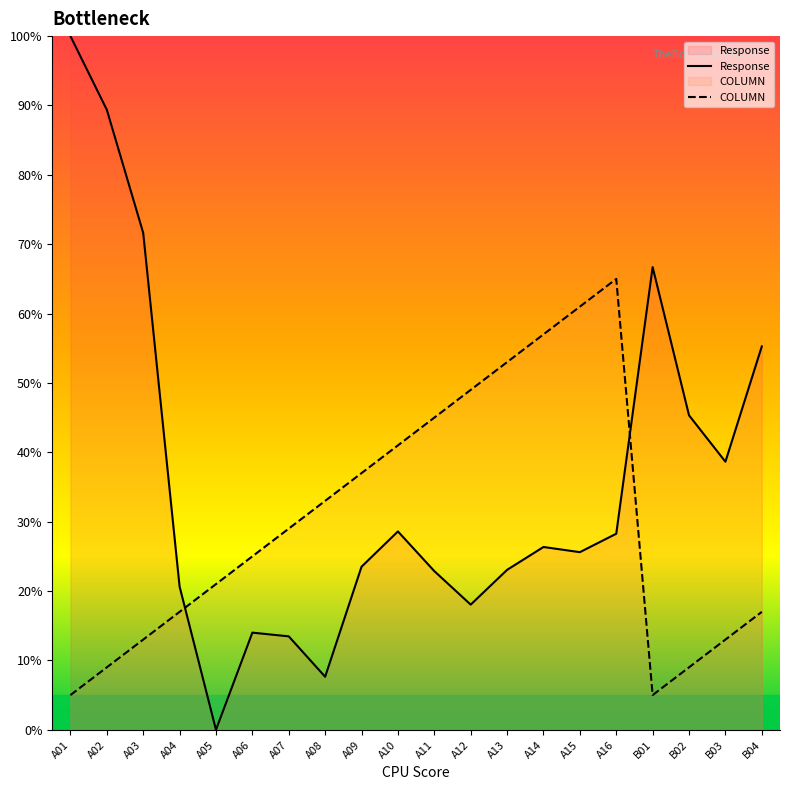

Which series has the largest total across all categories?

Response